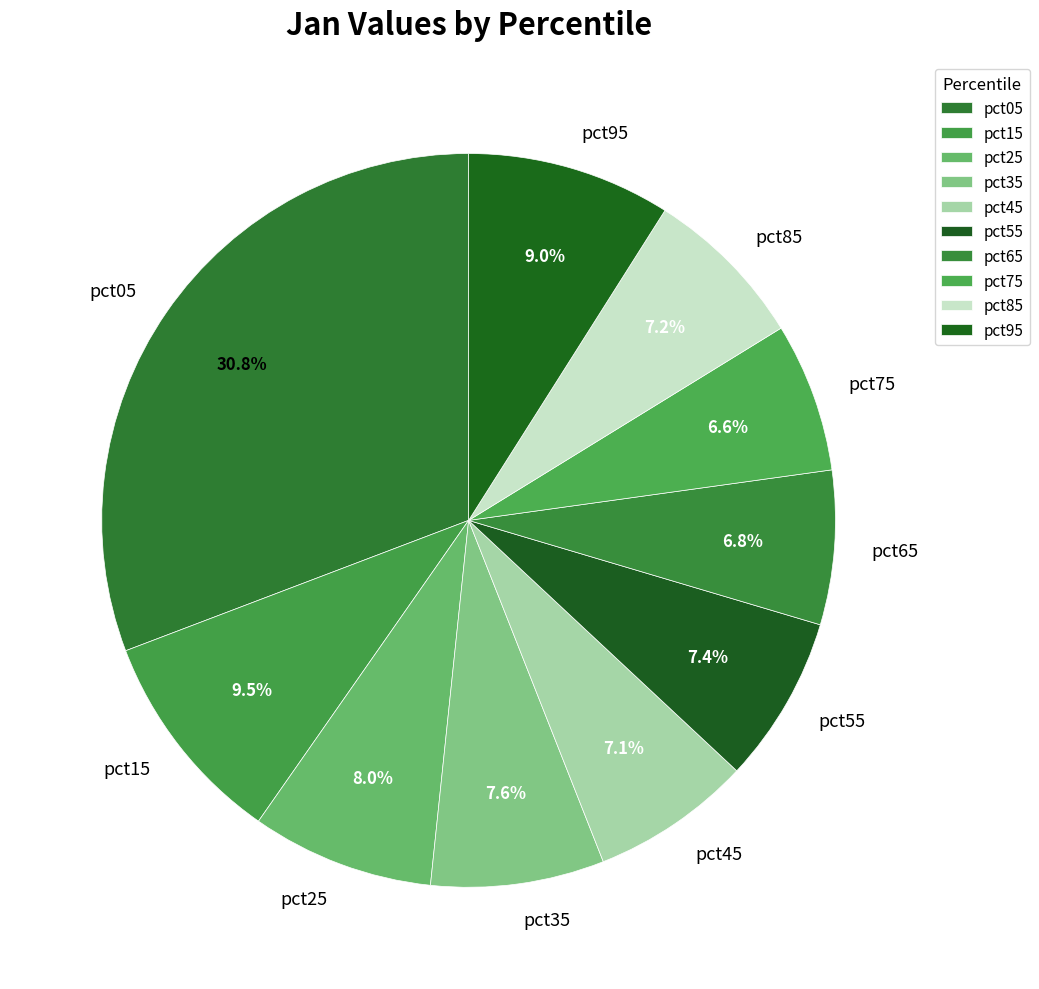

How many slices are in this pie chart?

10